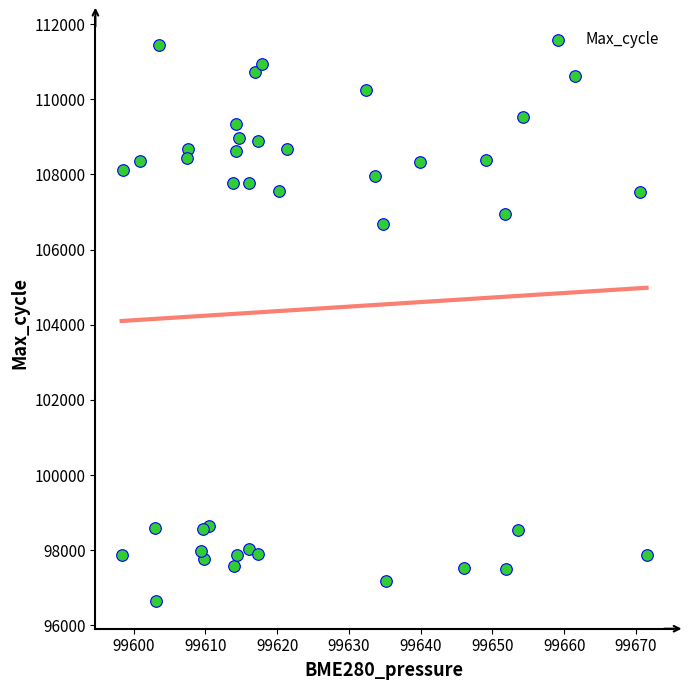

What Y value in the scatter plot is closest to 104050?

106680